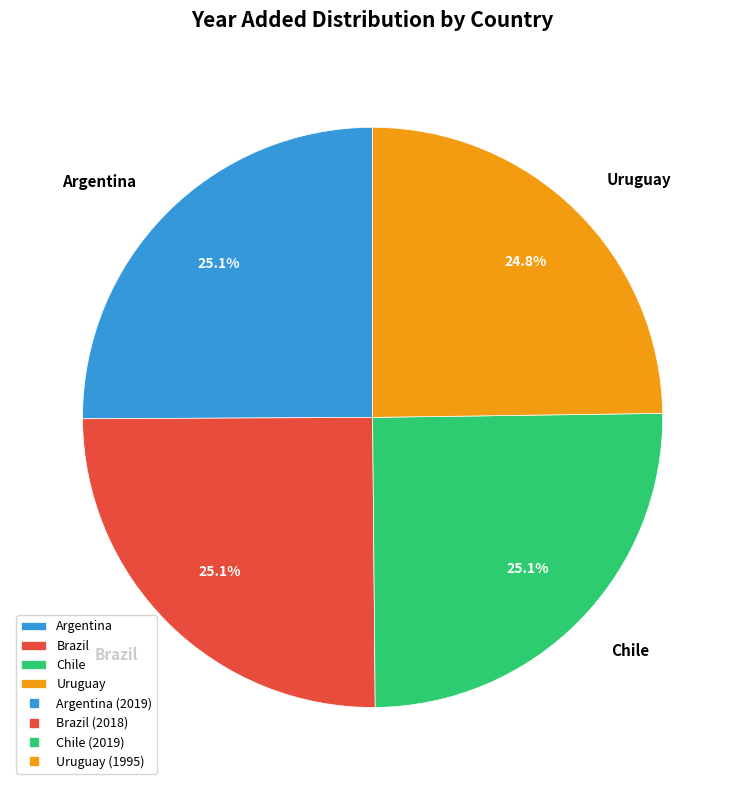

True or false: Argentina accounts for 34% of the total.

False